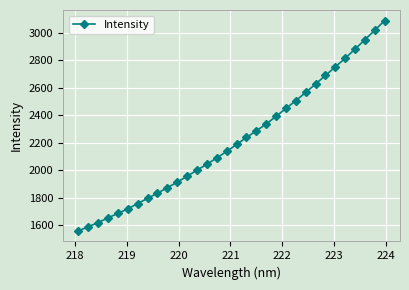

What is the difference between the second highest and second lowest values?

1427.6